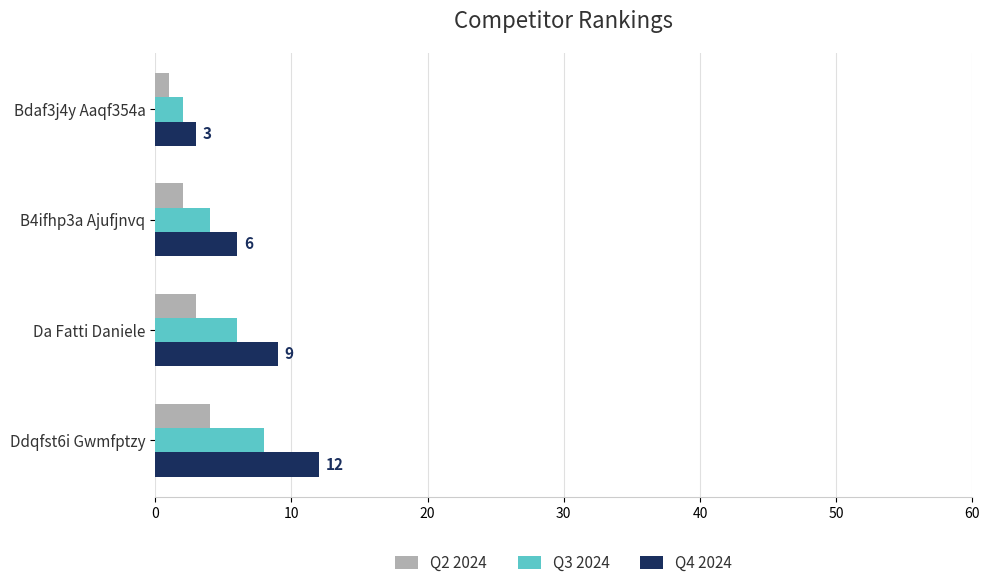

What is the difference between the maximum and second lowest values in the Q2 2024 series?

2